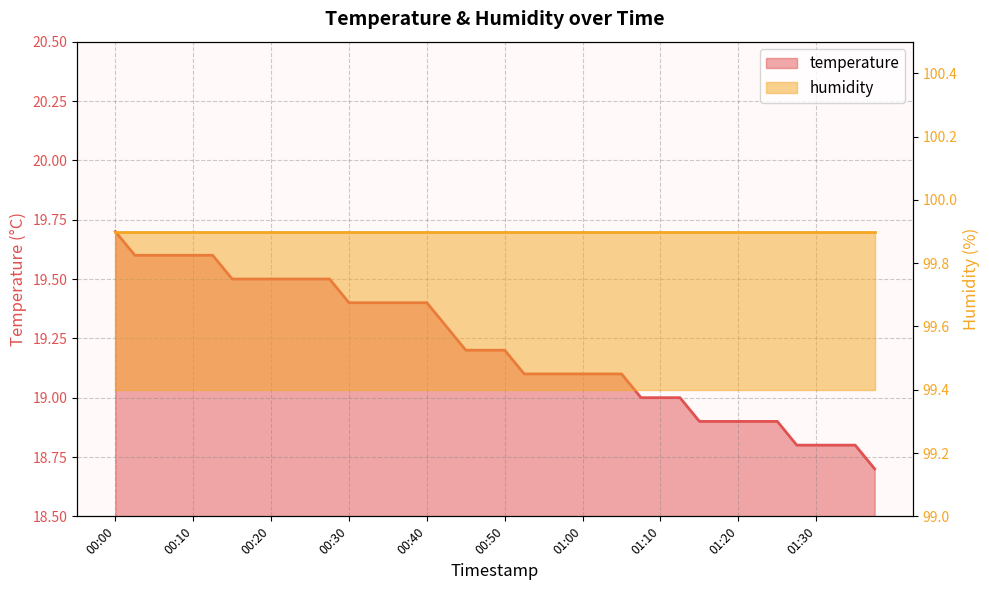

At which category does the chart reach its peak across all series?

00:00